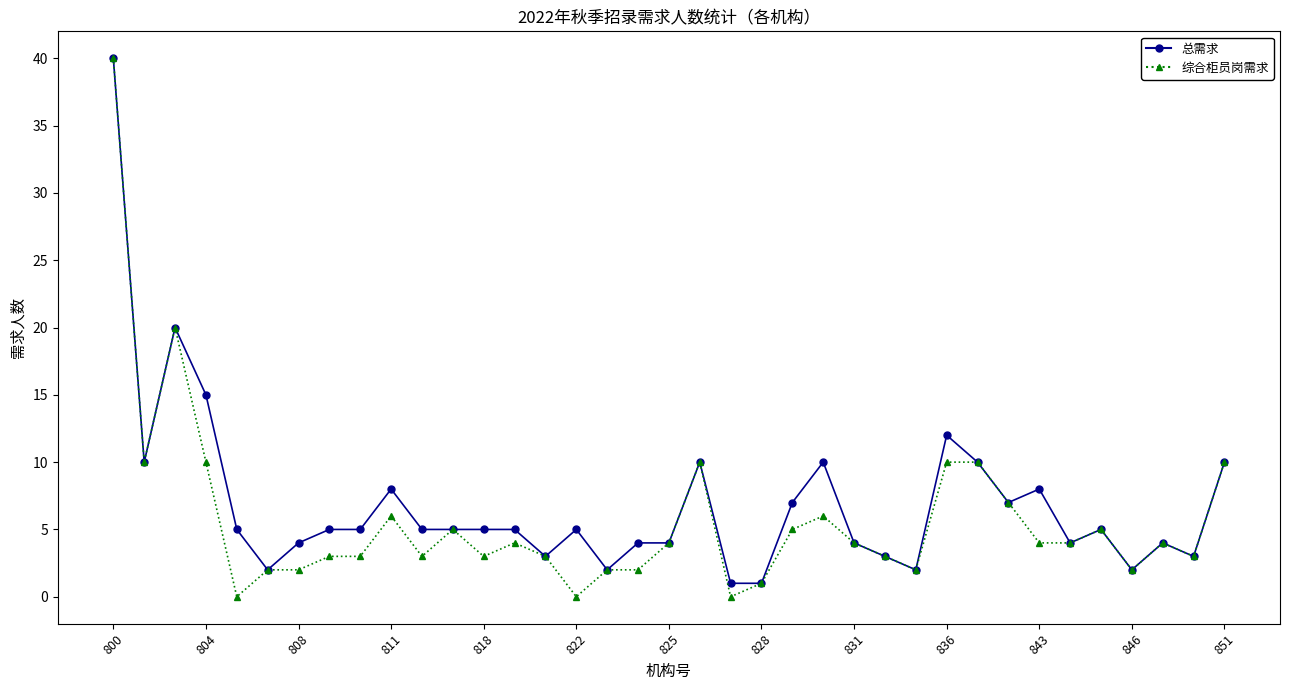

What is the value of the 综合柜员岗需求 point at the 13th from the left?

3